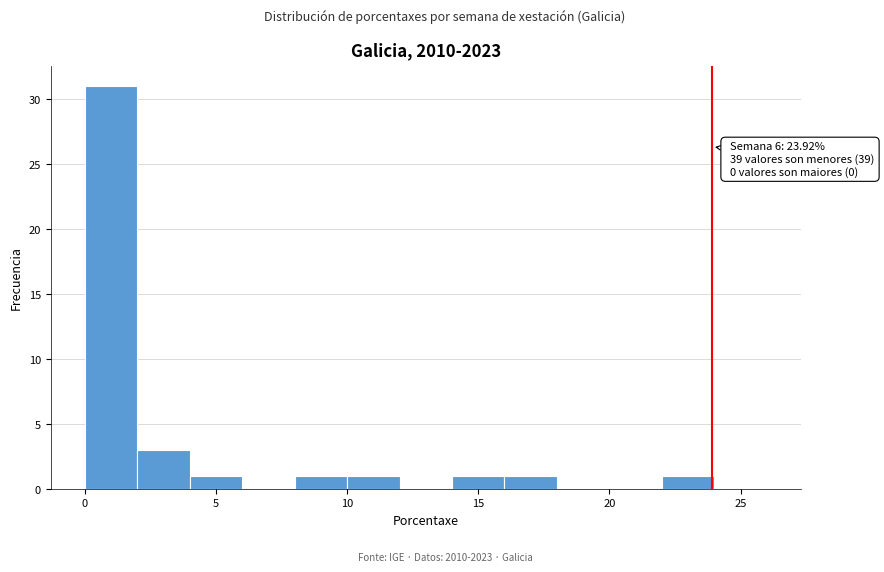

Which range on the x-axis has the tallest bar?

0 to 2